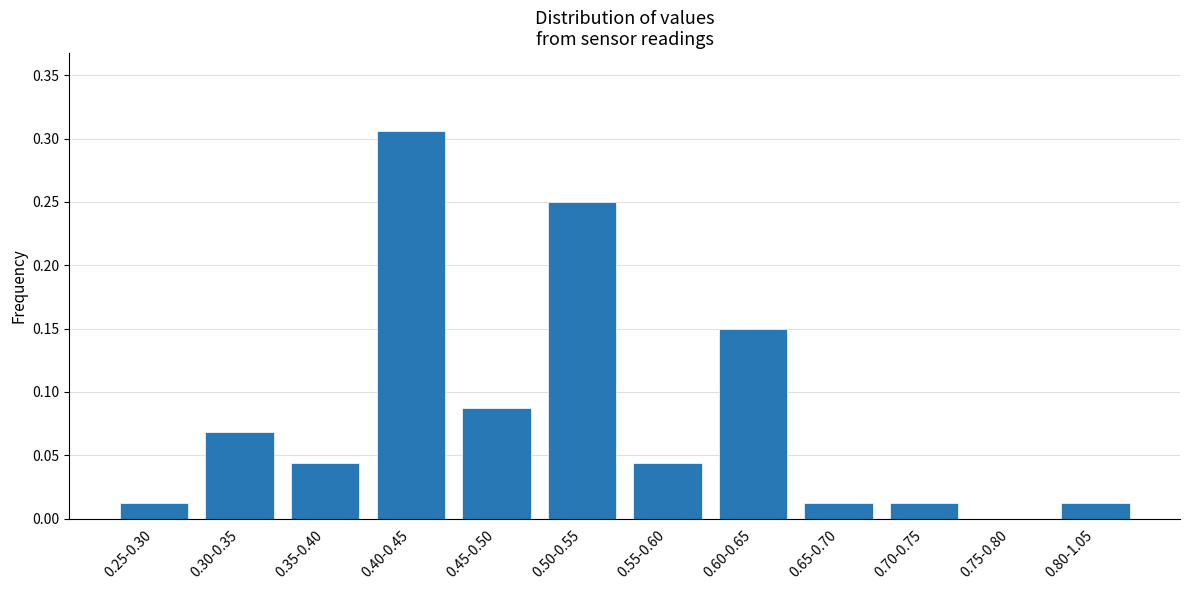

What is the sum of all values?

1.0